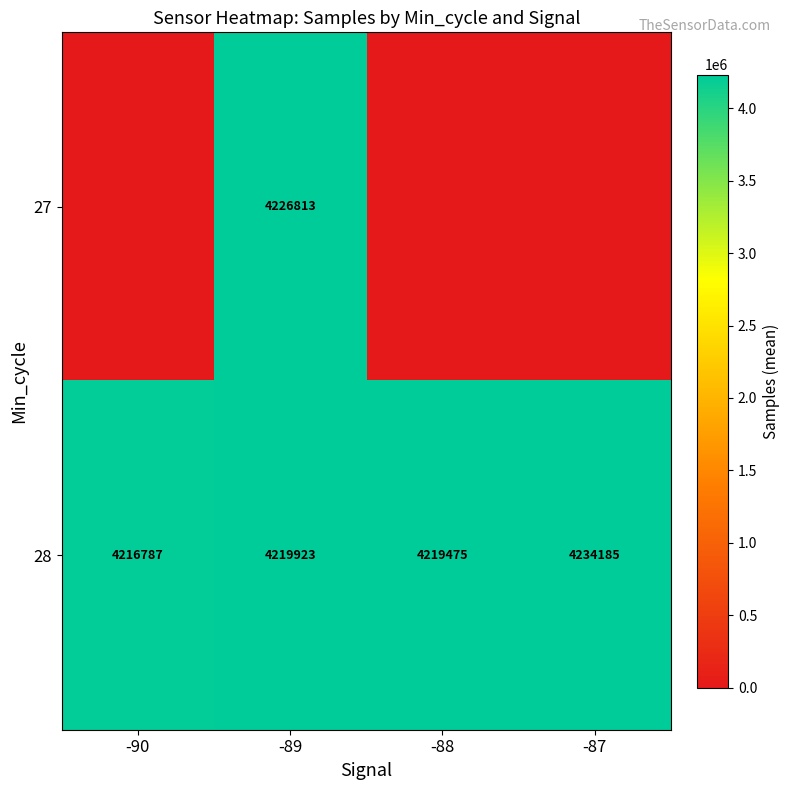

List the labels in order of 28 value, largest first.

-87, -89, -88, -90